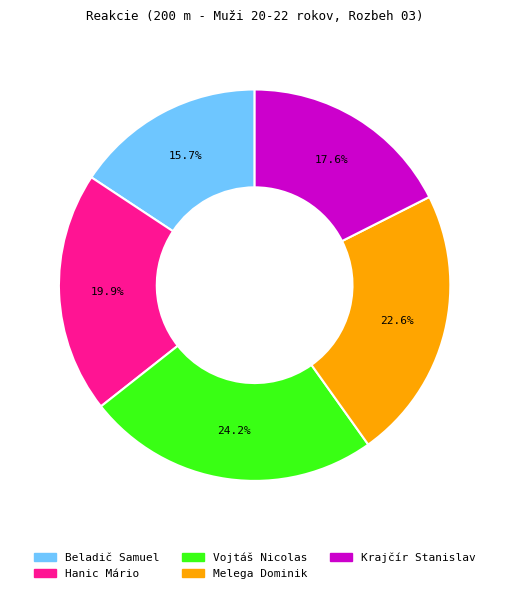

To the nearest percent, what is the difference between the Krajčír Stanislav and Beladič Samuel slice percentages?

2%